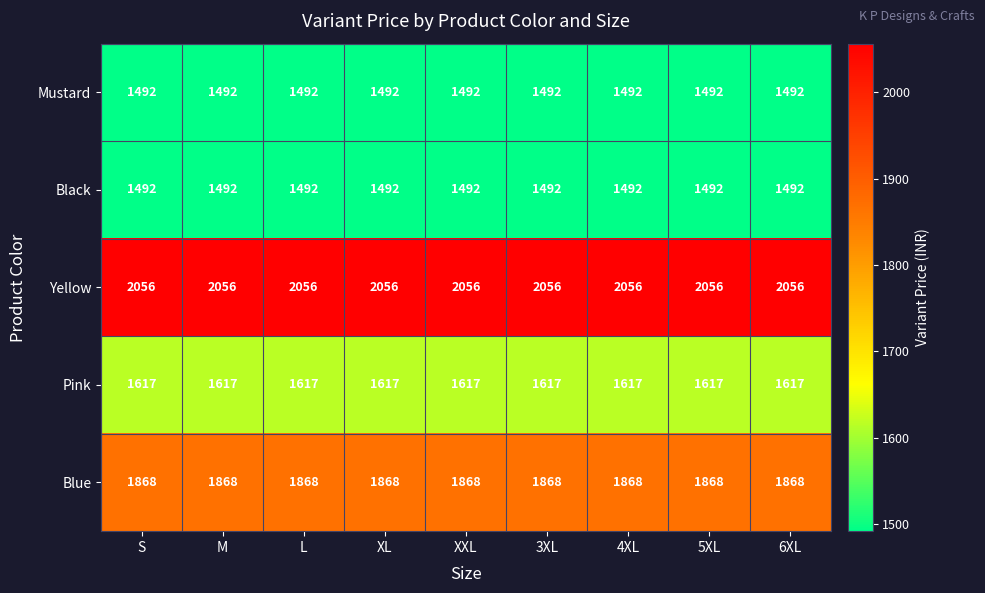

The value of Black at 5XL is 301. True or false?

False